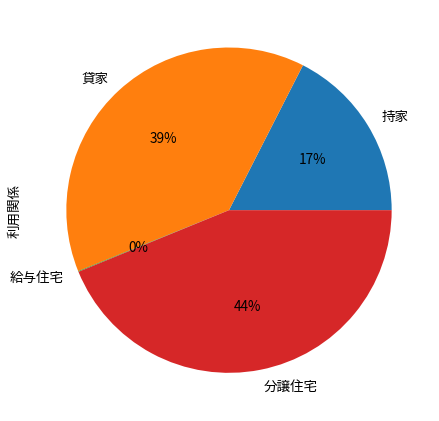

Is 分譲住宅 the majority of the pie?

No